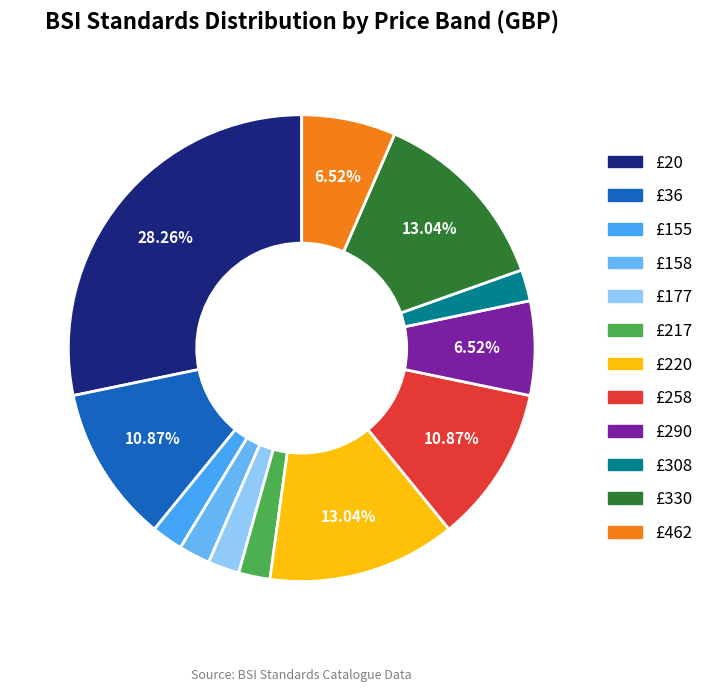

Which slice is the largest?

£20